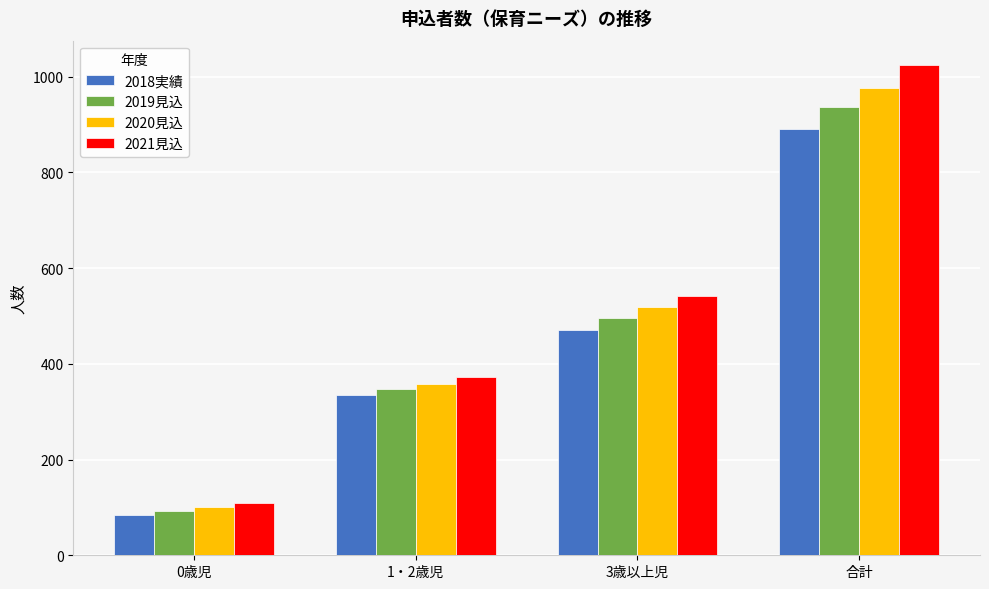

List the series in order of their overall mean, highest first.

2021見込, 2020見込, 2019見込, 2018実績